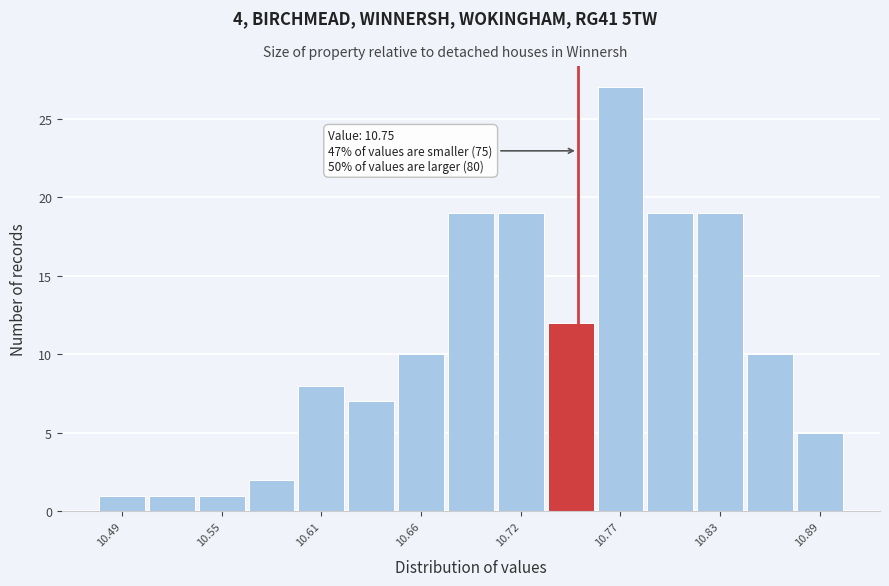

Around what value on the x-axis is the tallest bar? Give the approximate position of its centre, as read against the axis.

10.77